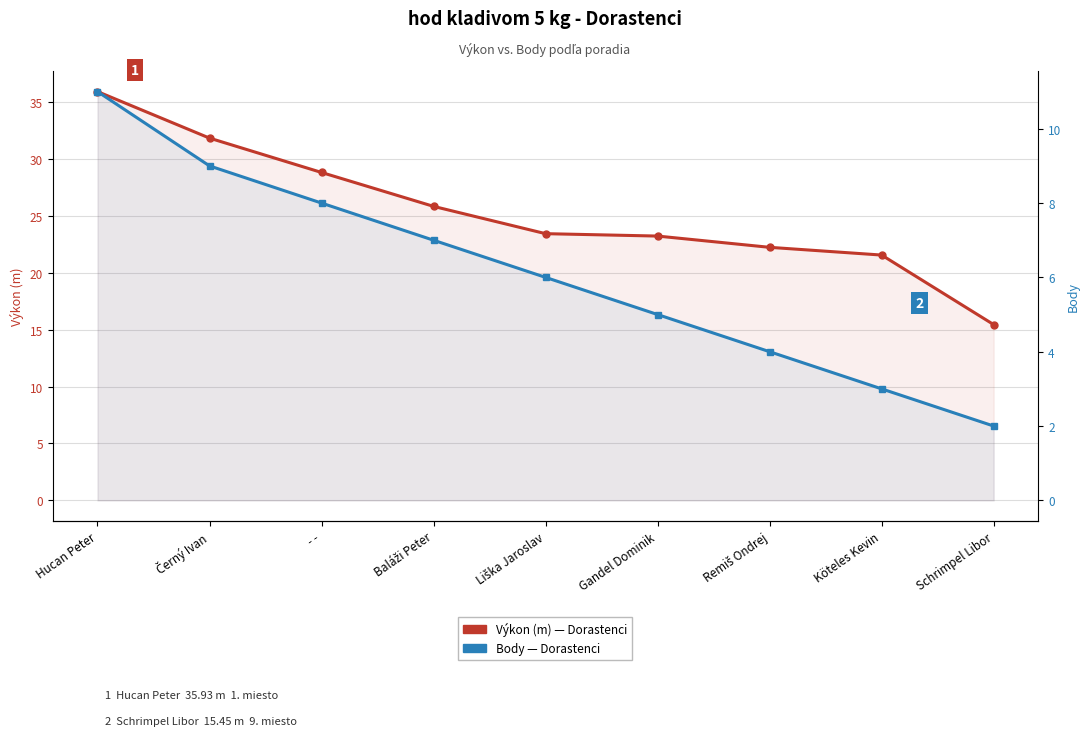

The value of Výkon (m) at Liška Jaroslav is 23.4. True or false?

True